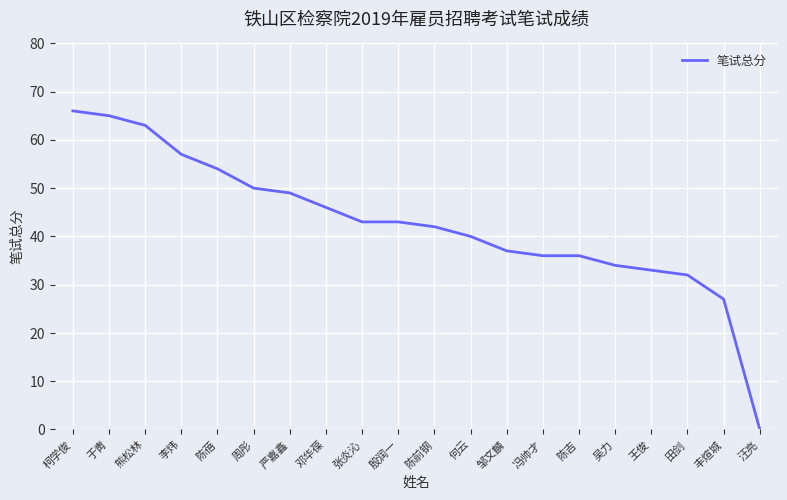

What is the maximum value shown in the chart?

66